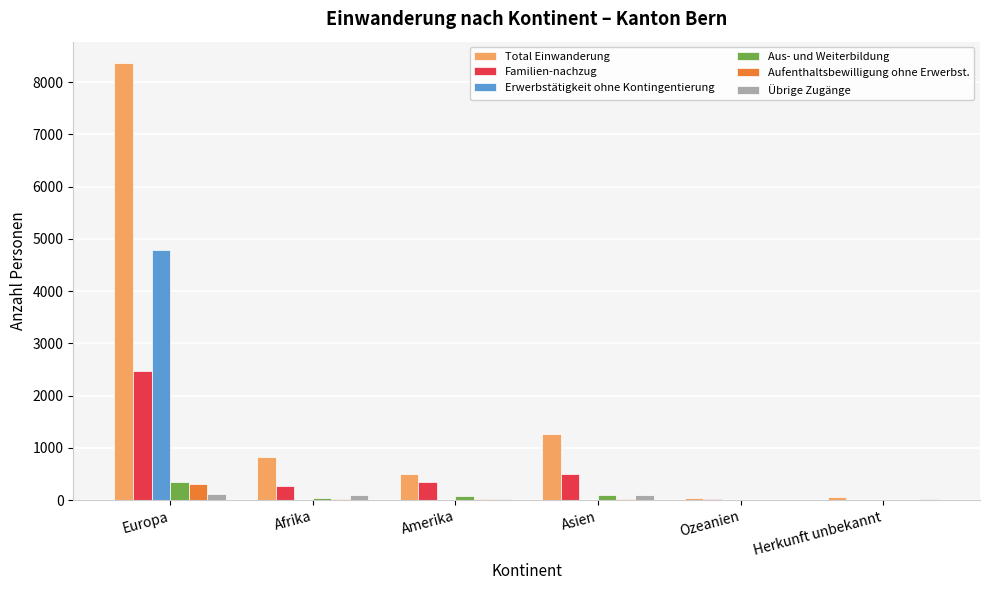

What is the maximum value for Aus- und Weiterbildung?

343